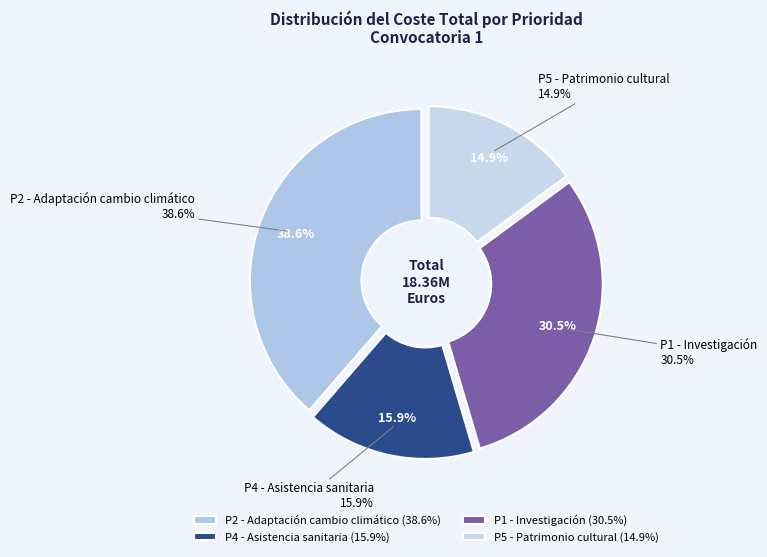

Combined, do 29 and 14 account for over 50%?

No